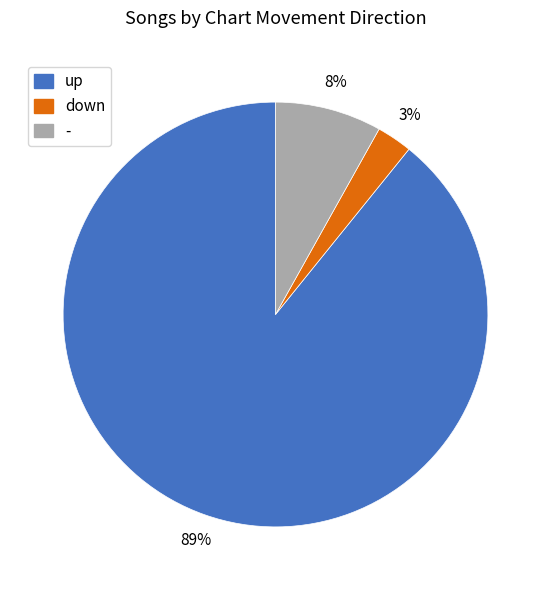

Does - represent more than half of the total?

No